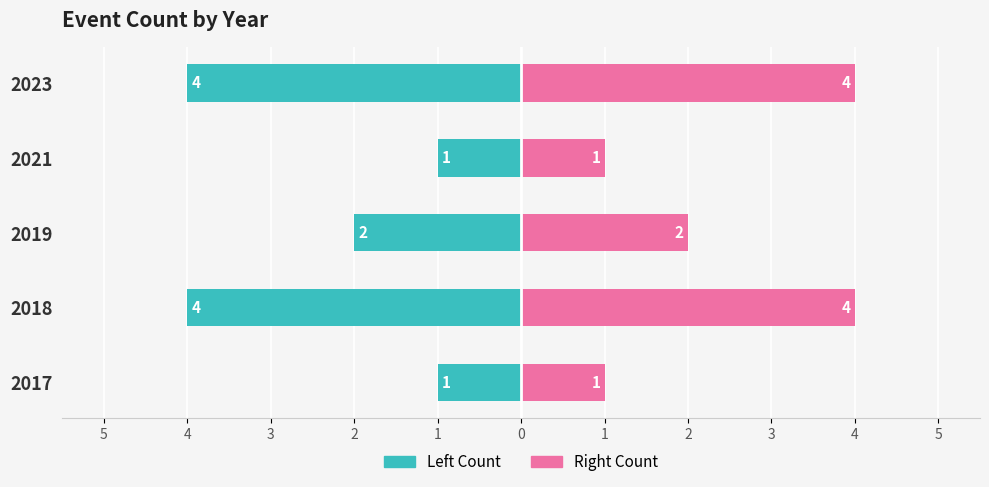

What is the maximum value shown in the chart?

4